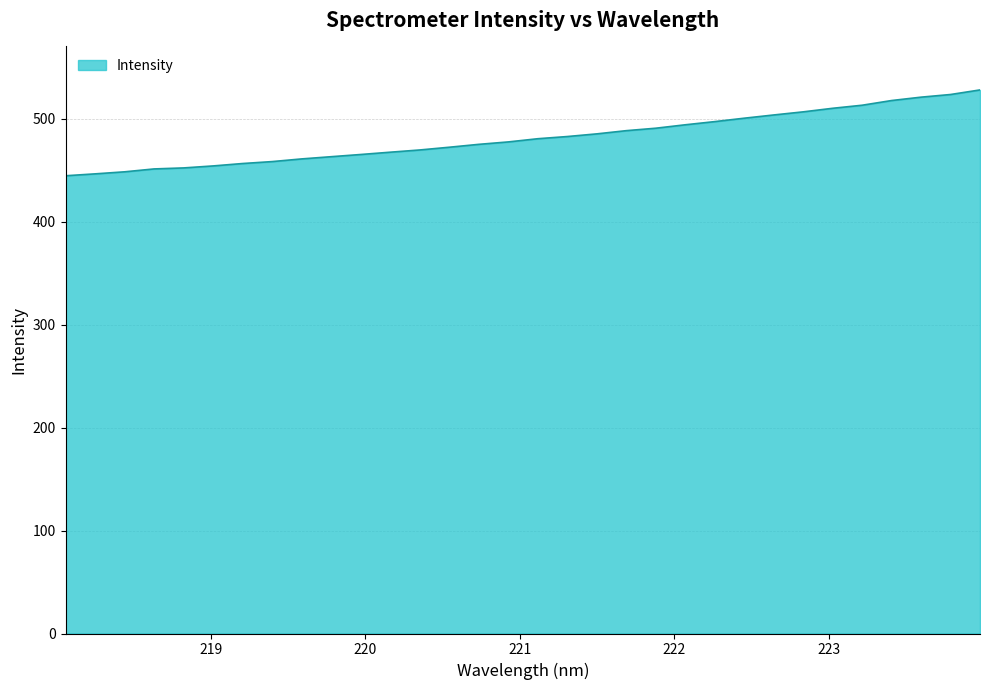

What is the greatest value displayed?

528.2